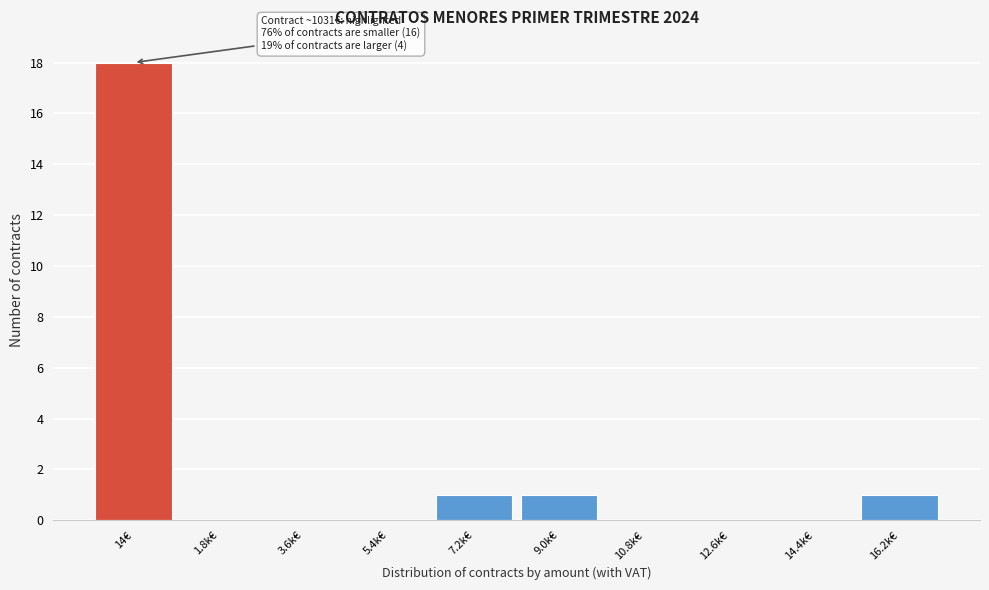

Reading left to right, list all the values displayed in this chart.

14€=18	1.8k€=0	3.6k€=0	5.4k€=0	7.2k€=1	9.0k€=1	10.8k€=0	12.6k€=0	14.4k€=0	16.2k€=1